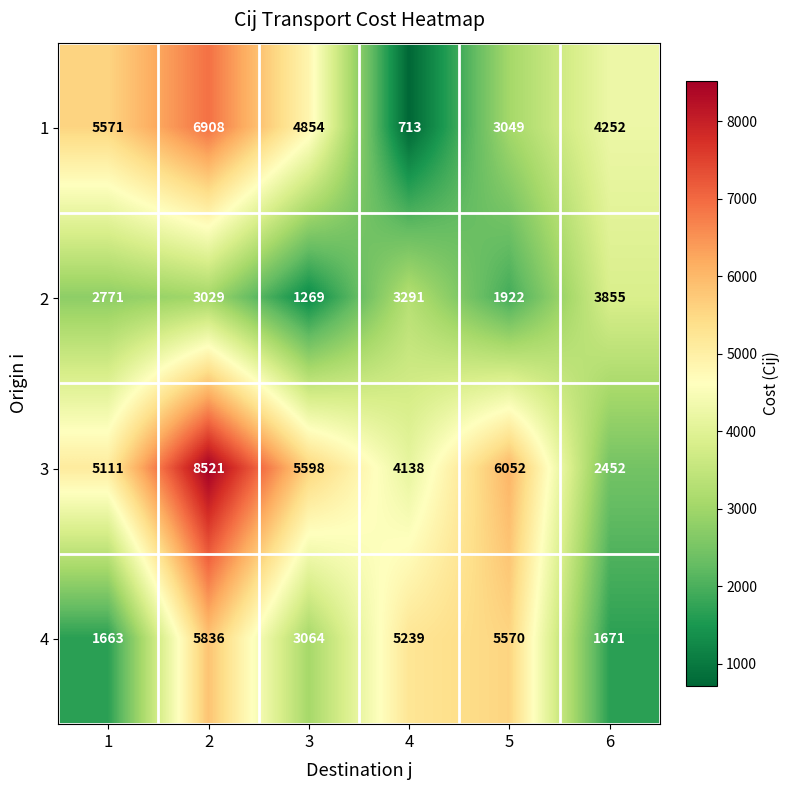

Read the 4 value at 2.

5836